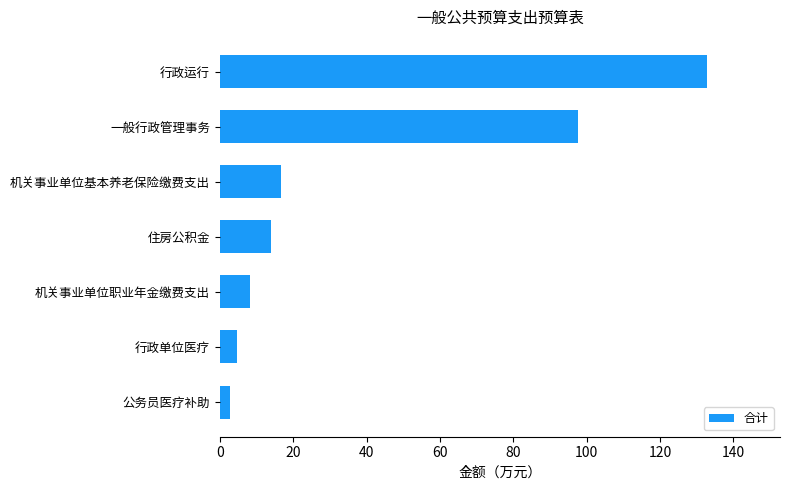

True or false: the data shows 42.3 at 行政运行.

False